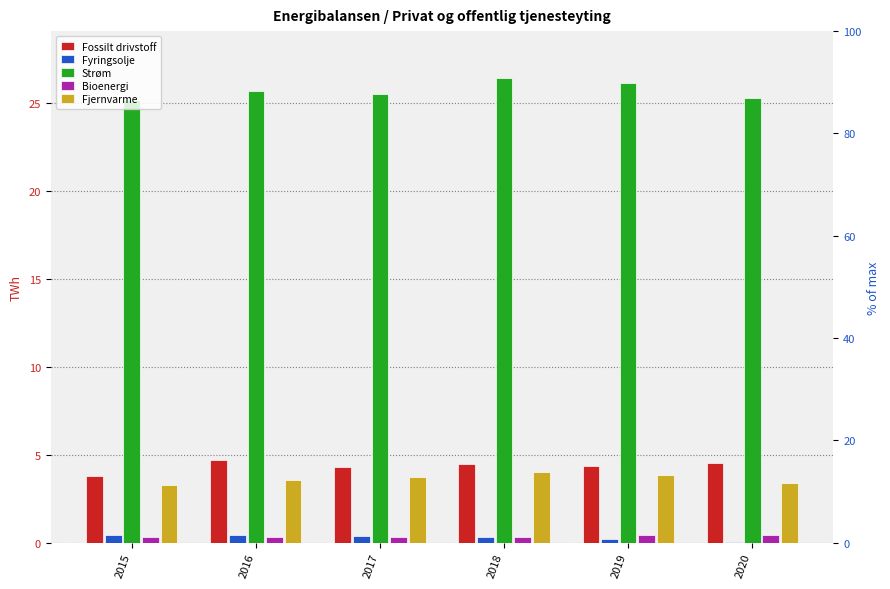

Which series has the largest total across all categories?

Strøm